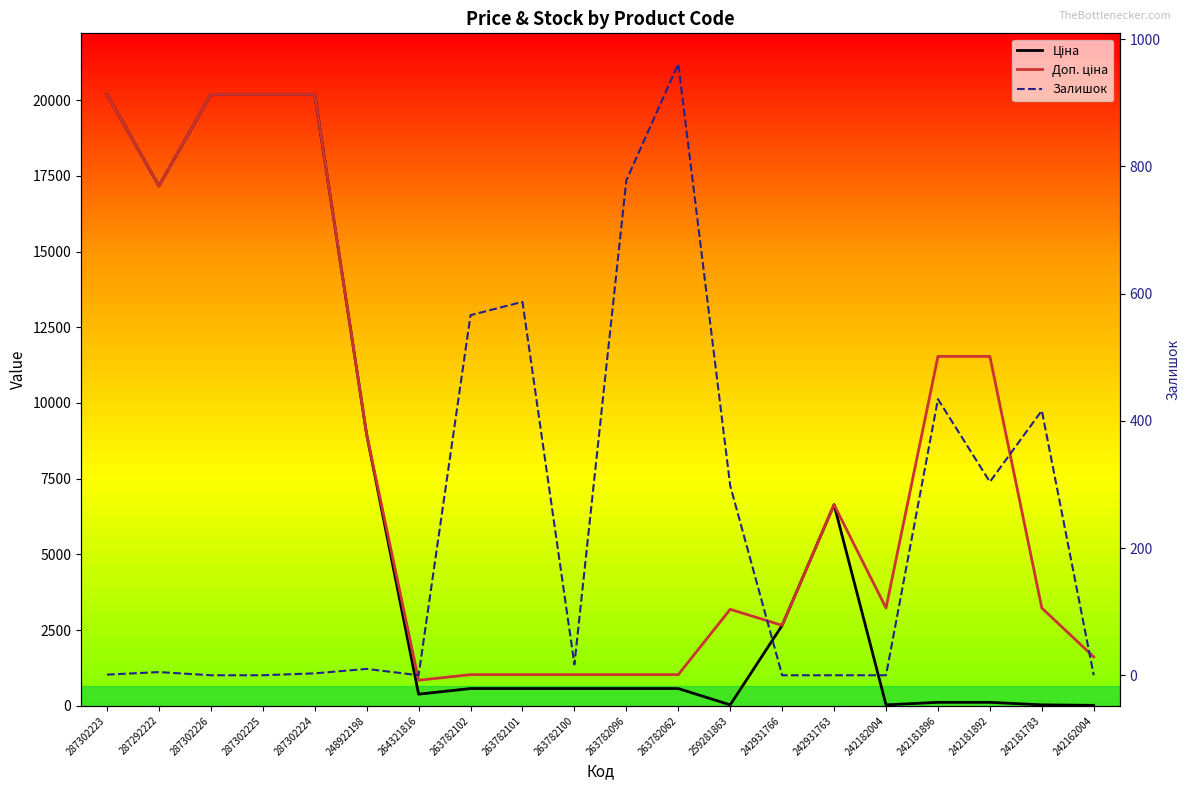

What value does the Доп. ціна series have at 242181892?

11537.0